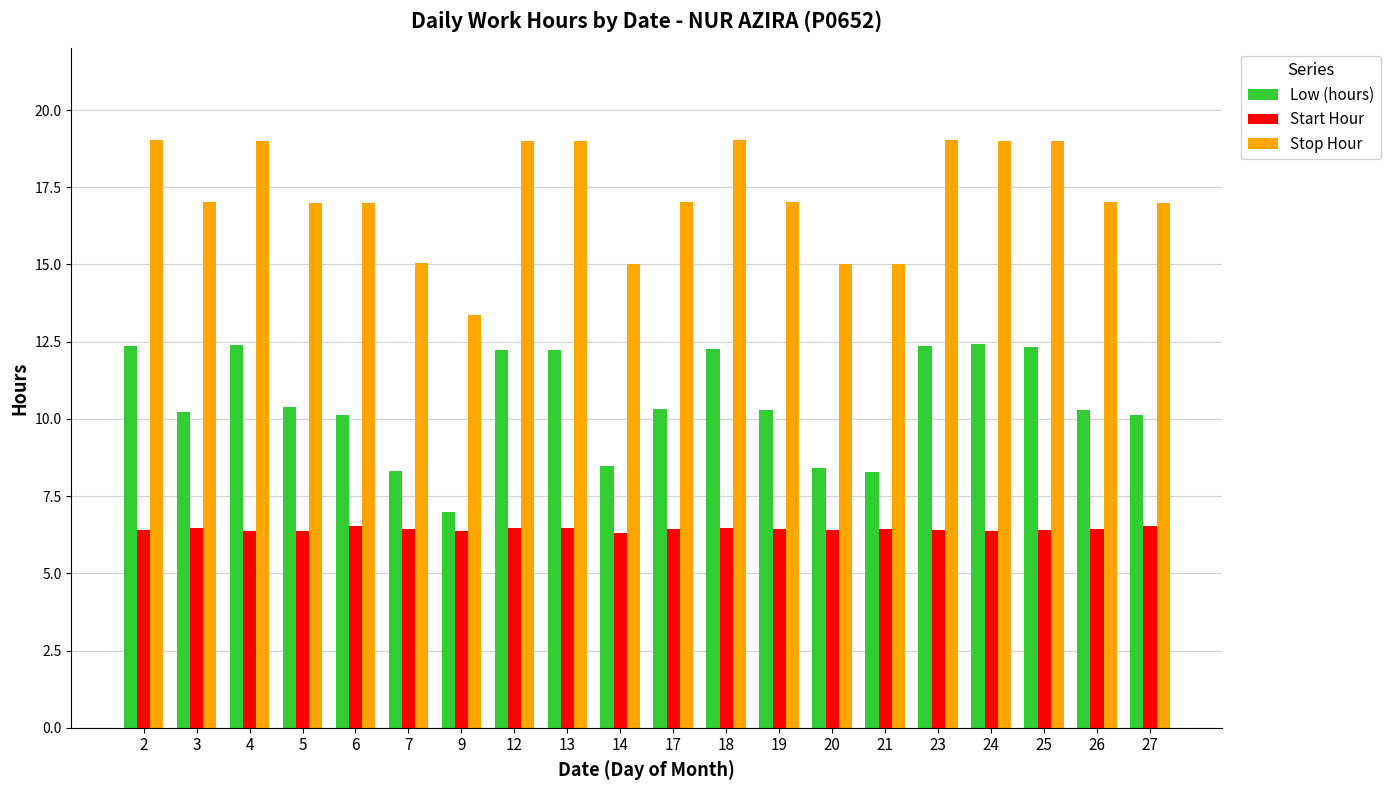

How many groups of bars are there?

20